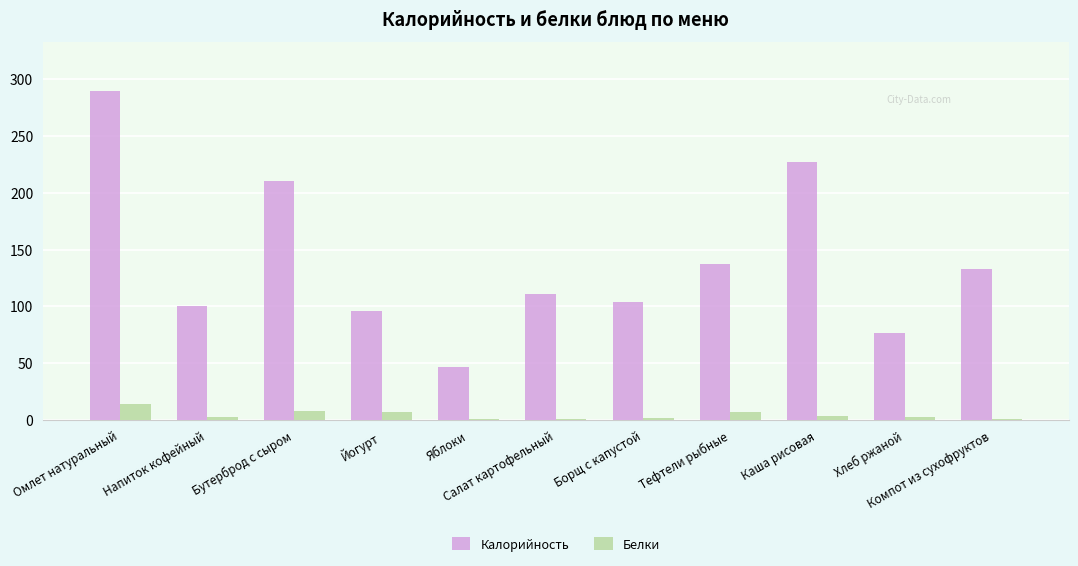

What is the difference between the highest and lowest values at Хлеб ржаной?

74